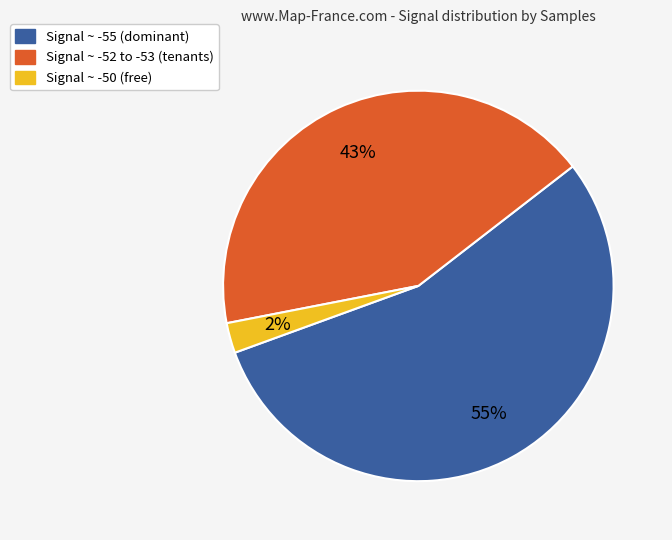

Is there any slice that represents more than half of the pie?

Yes